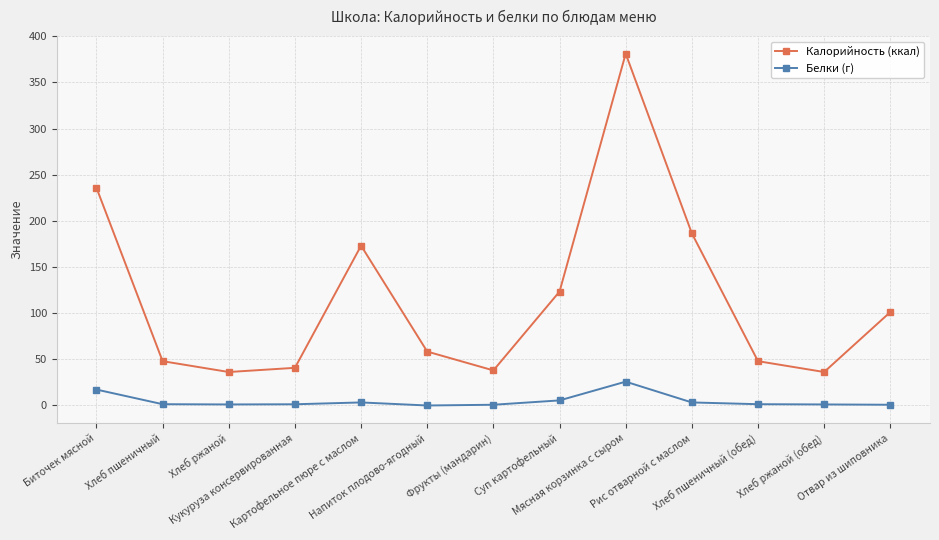

Which series has the largest range (max minus min)?

Калорийность (ккал)